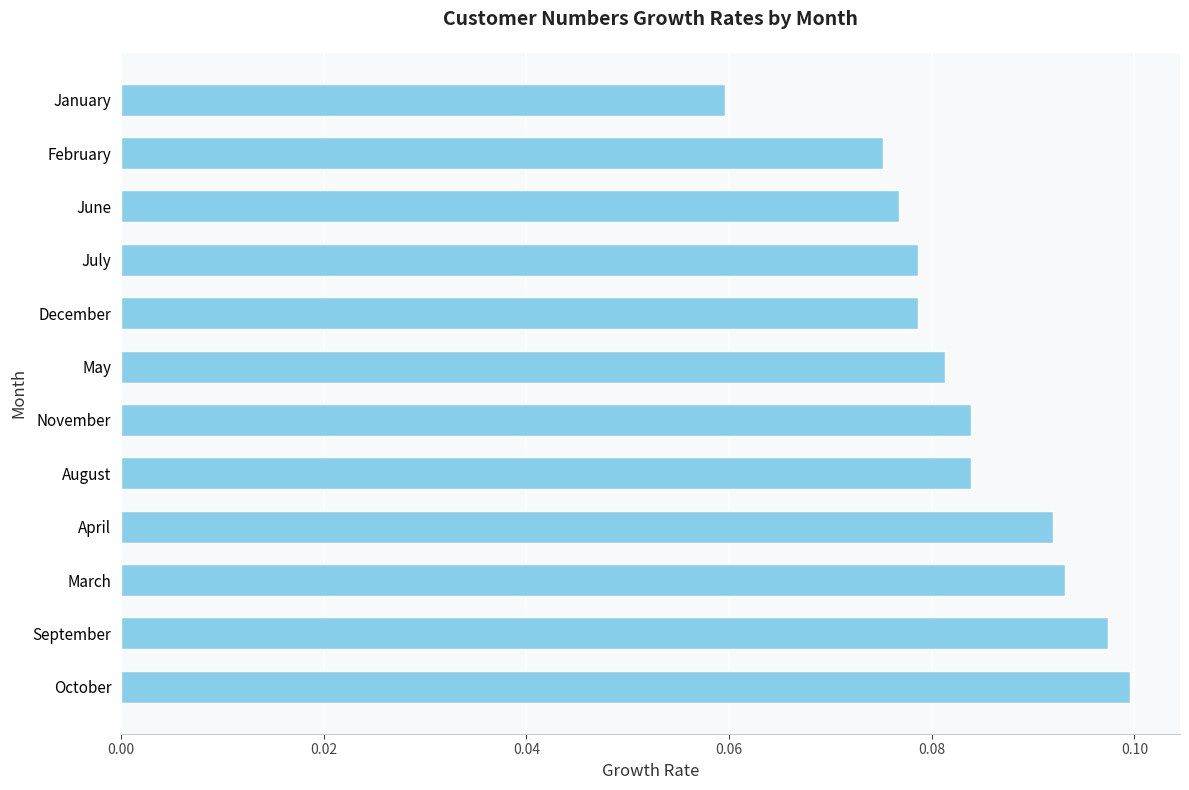

True or false: the data shows 0.0 at February.

False